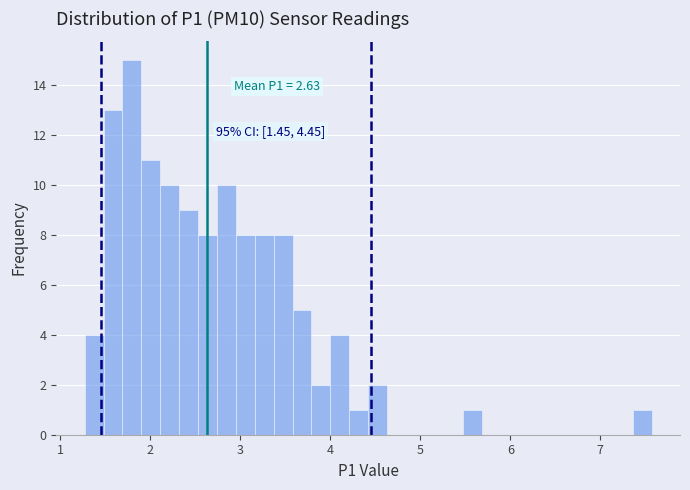

Read against the x-axis, roughly where is the centre of the tallest bar?

1.8